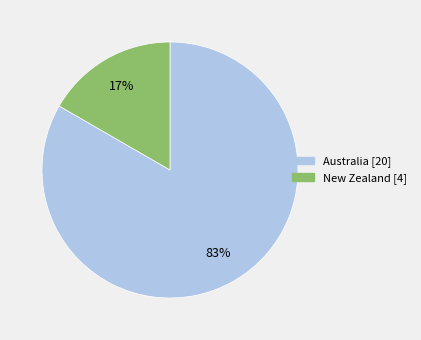

Is it true that New Zealand is 17% of the pie?

True